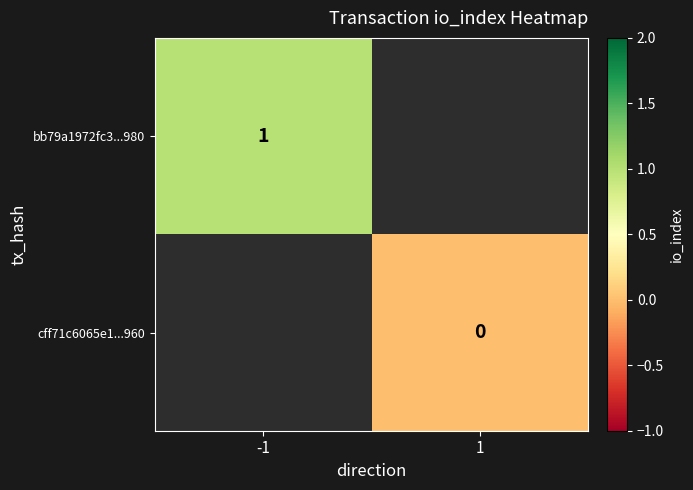

The bb79a1972fc3...980 series shows 2 at -1. True or false?

False